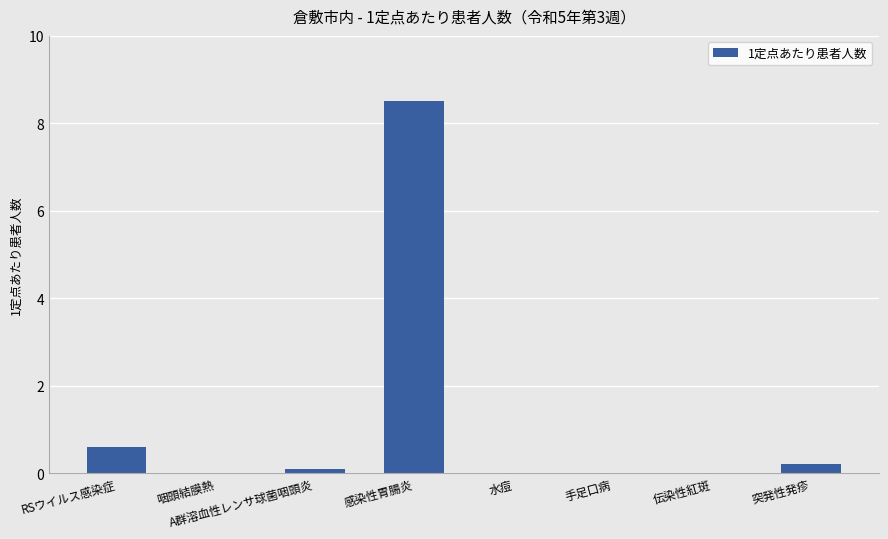

Count the number of categories in the chart.

8